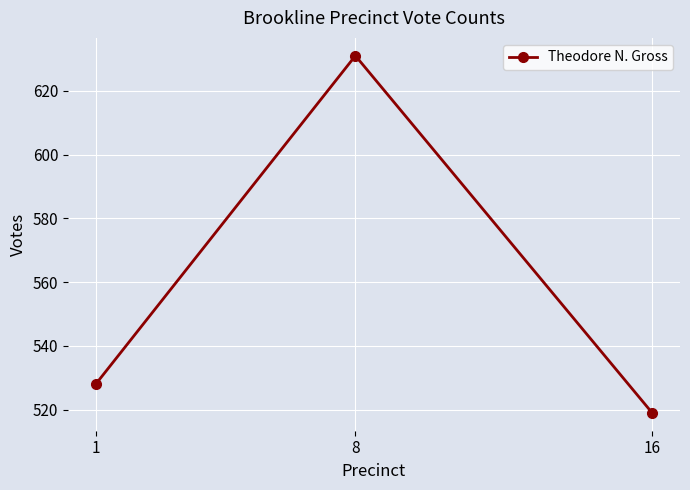

Reading right to left, list all the values displayed in this chart.

519	631	528